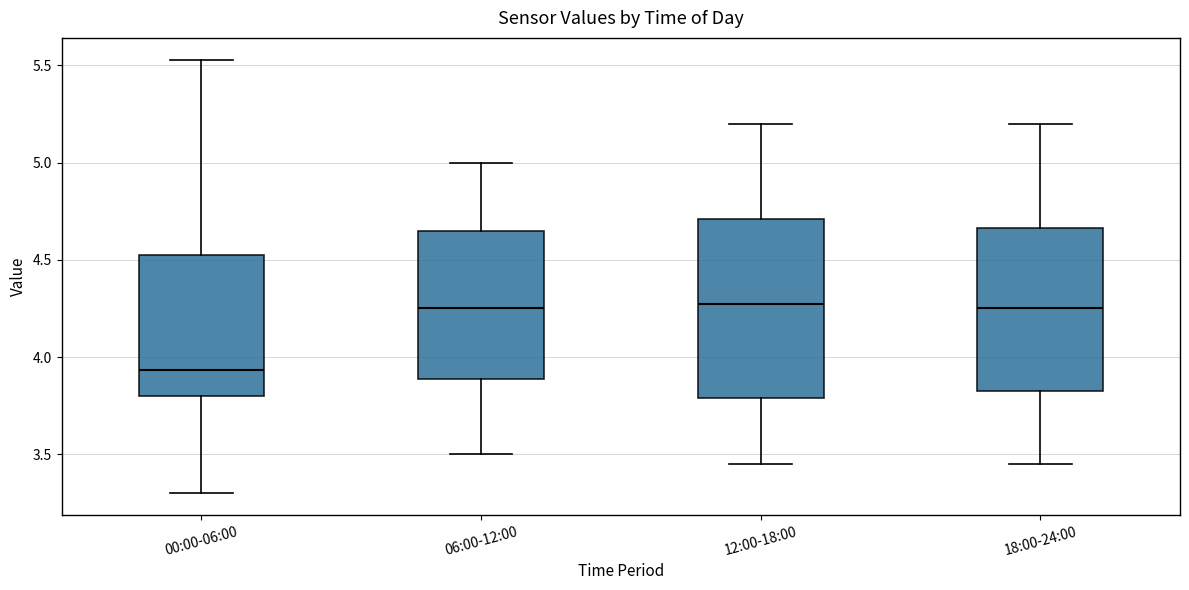

Reading left to right, read every box against the y-axis: the position of its median line, the range the box covers, and the ends of its whiskers. The values are not printed on the chart, so give them approximately, as read against the axis.

00:00-06:00: median 3.95, box 3.80 to 4.55, whiskers 3.30 to 5.55
06:00-12:00: median 4.25, box 3.90 to 4.65, whiskers 3.50 to 5.00
12:00-18:00: median 4.30, box 3.80 to 4.70, whiskers 3.45 to 5.20
18:00-24:00: median 4.25, box 3.85 to 4.65, whiskers 3.45 to 5.20